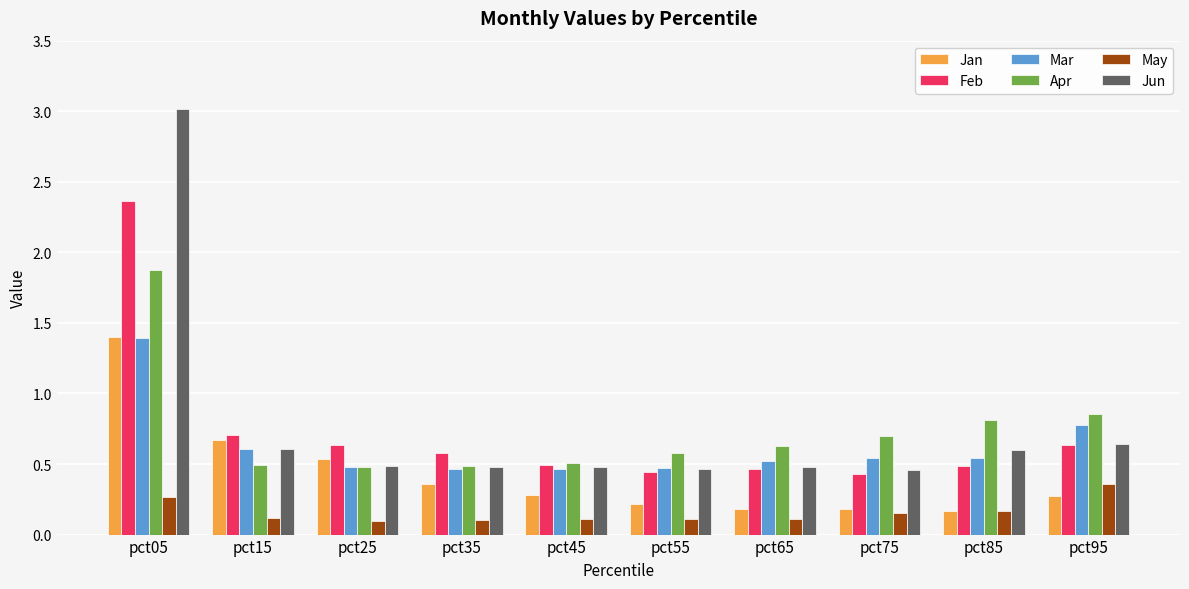

Count the Apr values in the range 0 to 1.

9